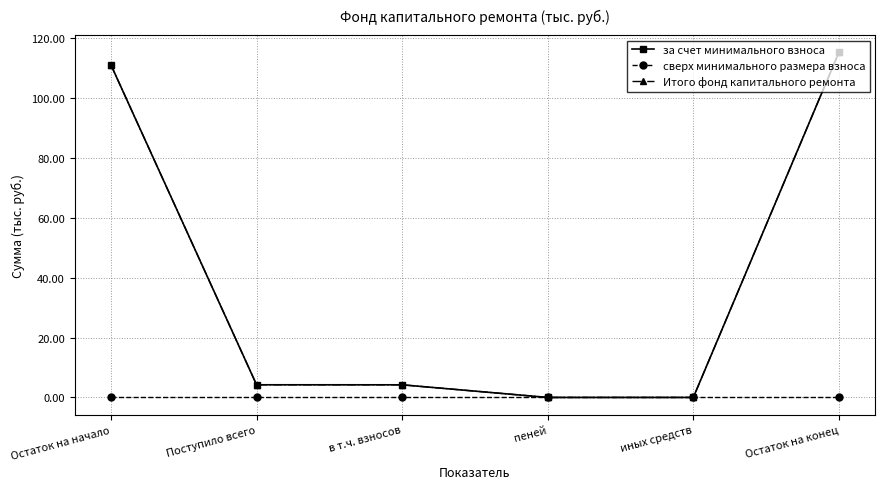

Is it true that Итого фонд капитального ремонта equals 4.2 at Поступило всего?

True